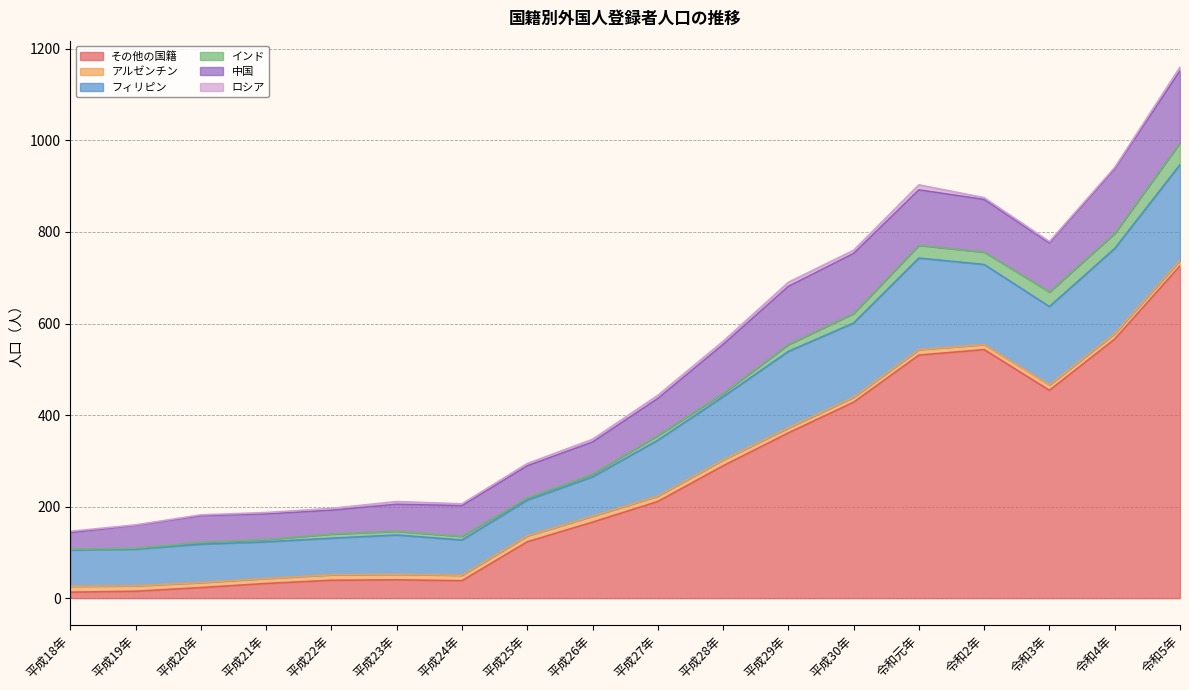

Does the chart display data point markers on the line(s)?

No